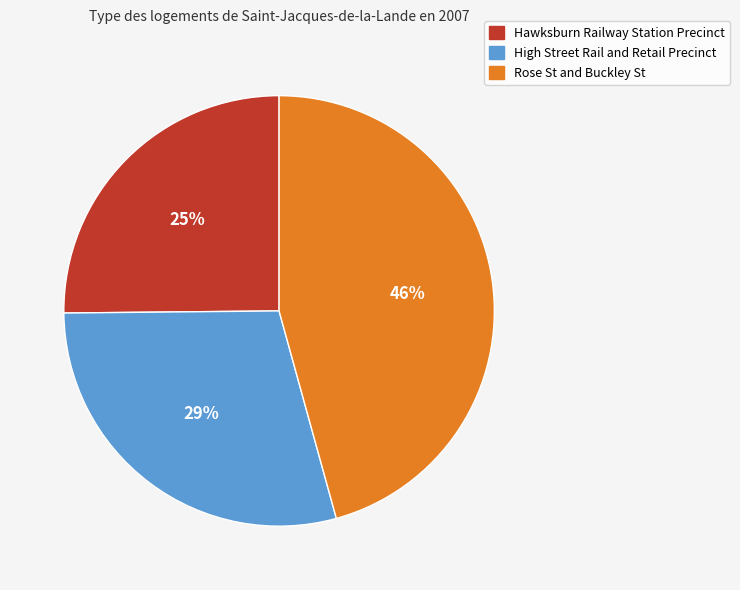

What is the smallest slice in the pie chart?

Hawksburn Railway Station Precinct